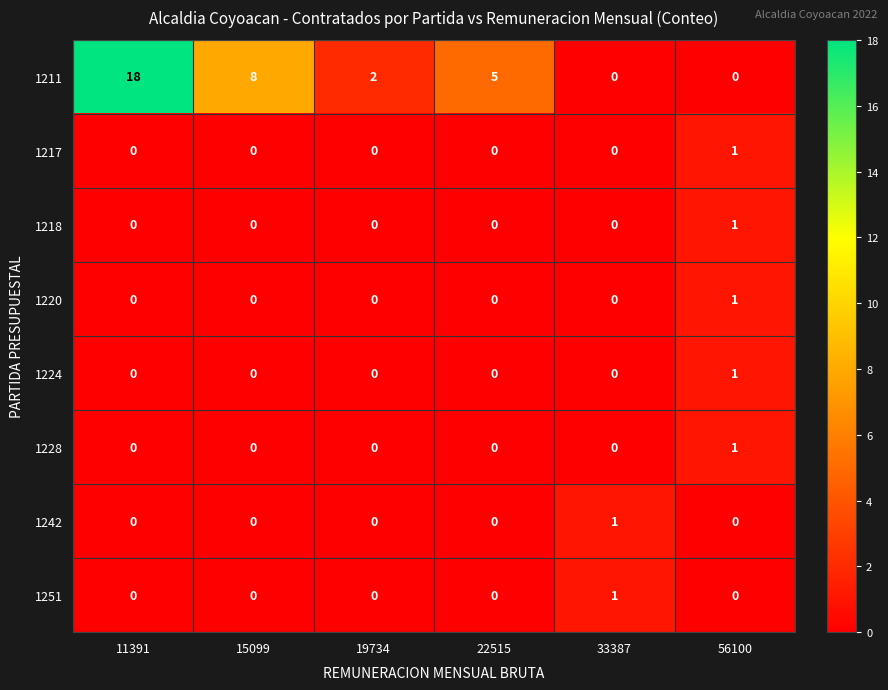

How many 1211 values are between 0 and 8?

5